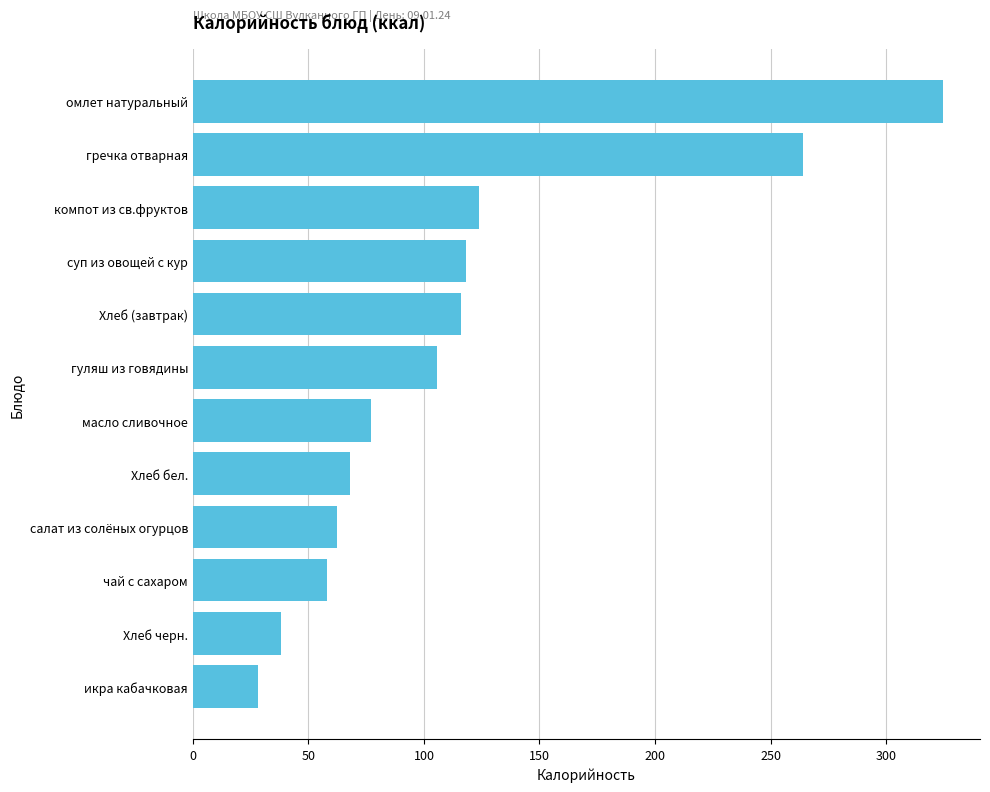

Count the number of data series in this chart.

1